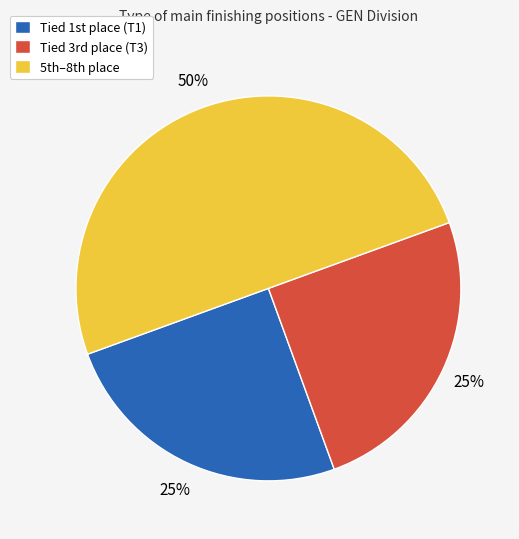

To the nearest percent, what is the difference between the largest and smallest slice percentages?

25%